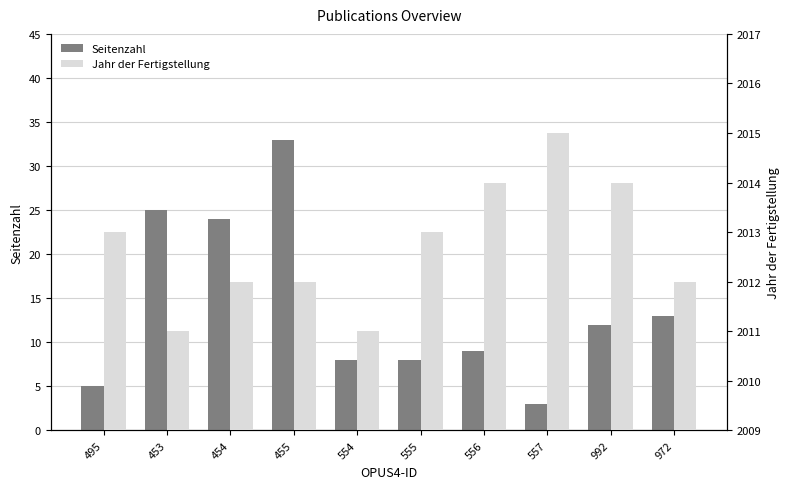

Reading right to left, extract all data points from this chart.

Seitenzahl: 13	12	3	9	8	8	33	24	25	5
Jahr der Fertigstellung: 2012	2014	2015	2014	2013	2011	2012	2012	2011	2013